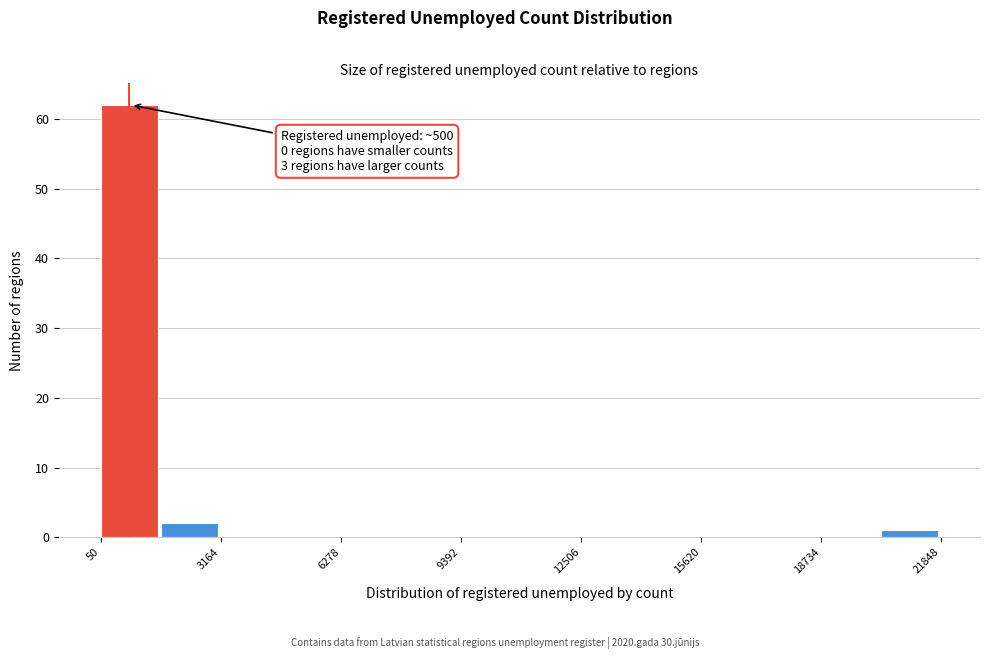

Around what value on the x-axis is the tallest bar? Give the approximate position of its centre, as read against the axis.

1000